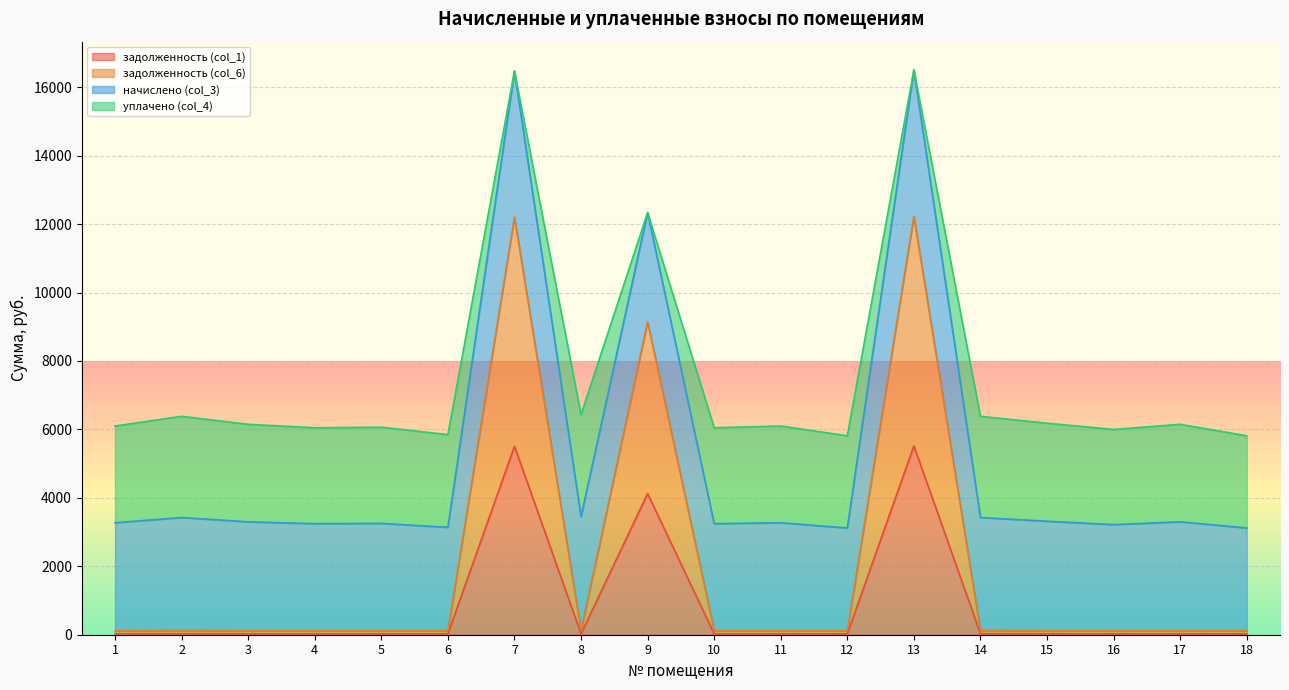

Where is the first local minimum for задолженность (col_6)?

4